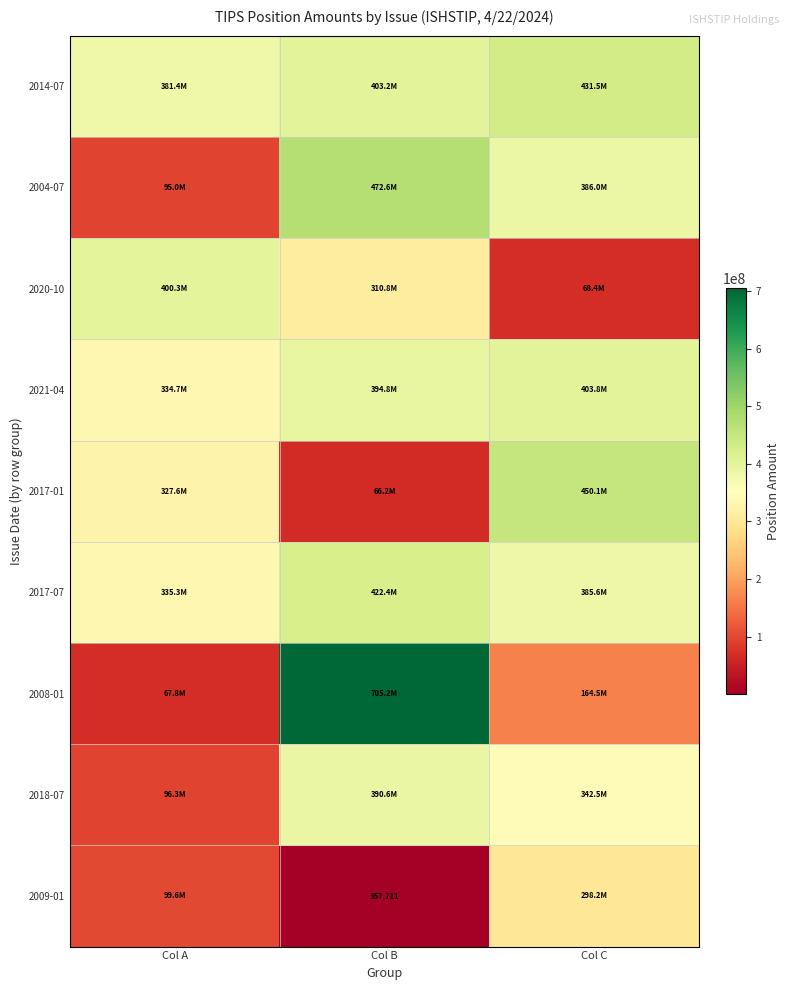

The value of 2009-01 at Col A is 143045059. True or false?

False